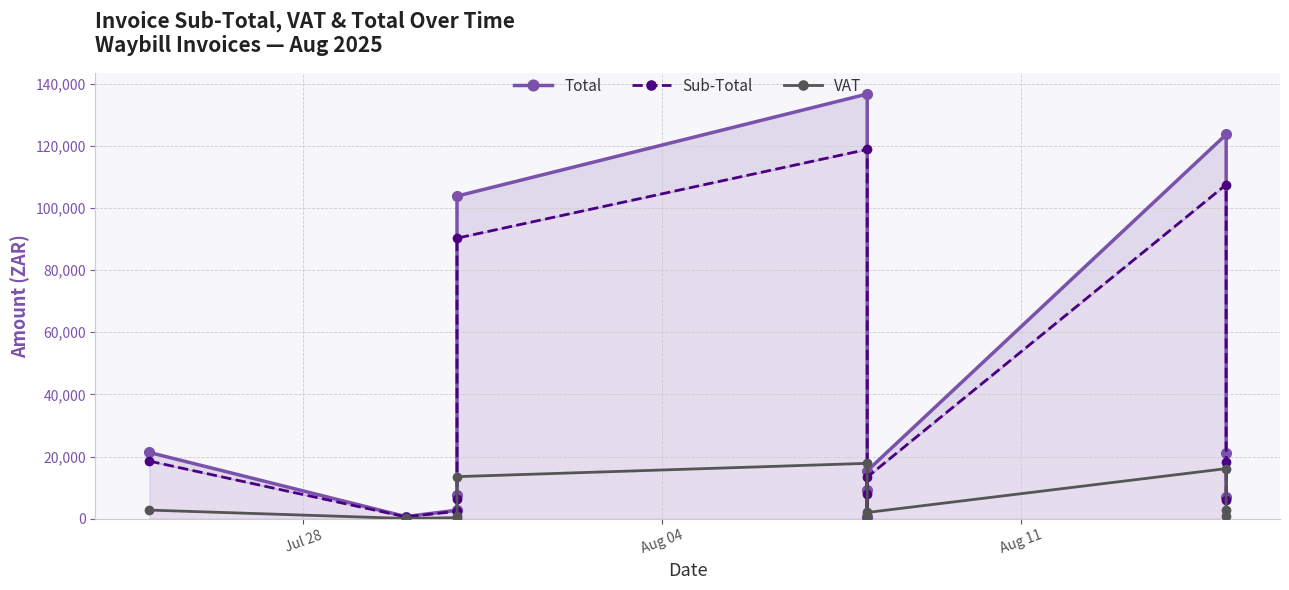

Is it true that Sub-Total equals 178892.3 at 9?

False